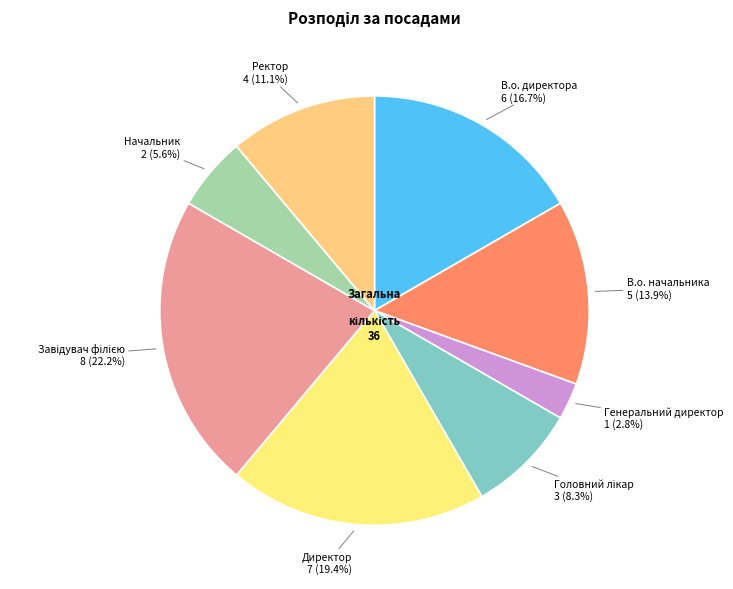

Is the sum of Начальник and В.о. директора greater than half?

No